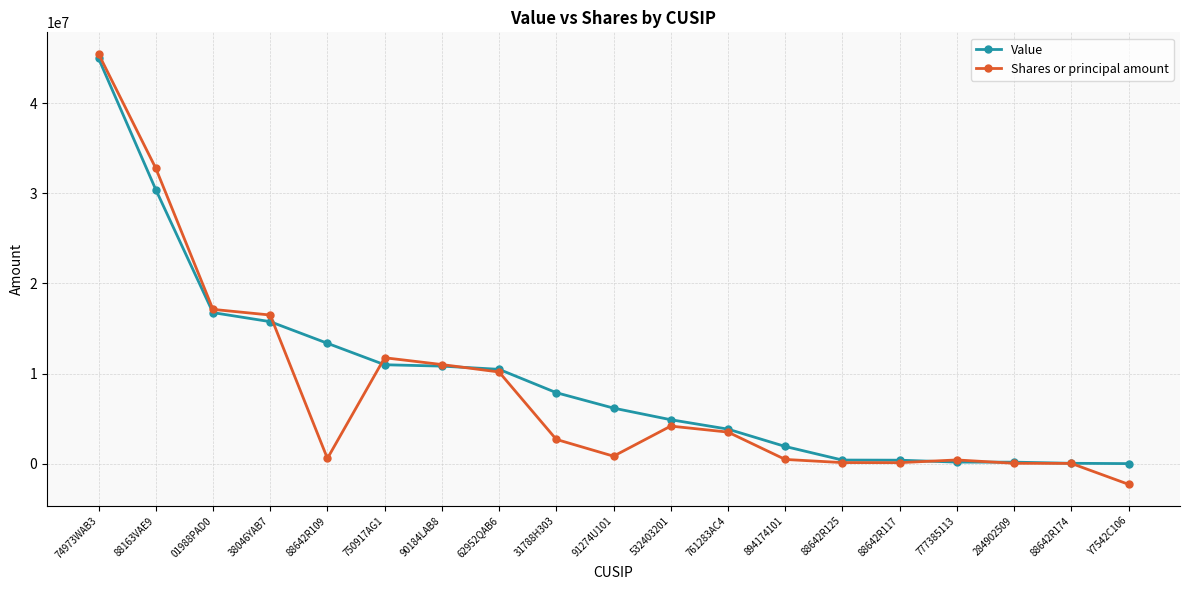

Read the Value value at 894174101, to the nearest 50.

1904000